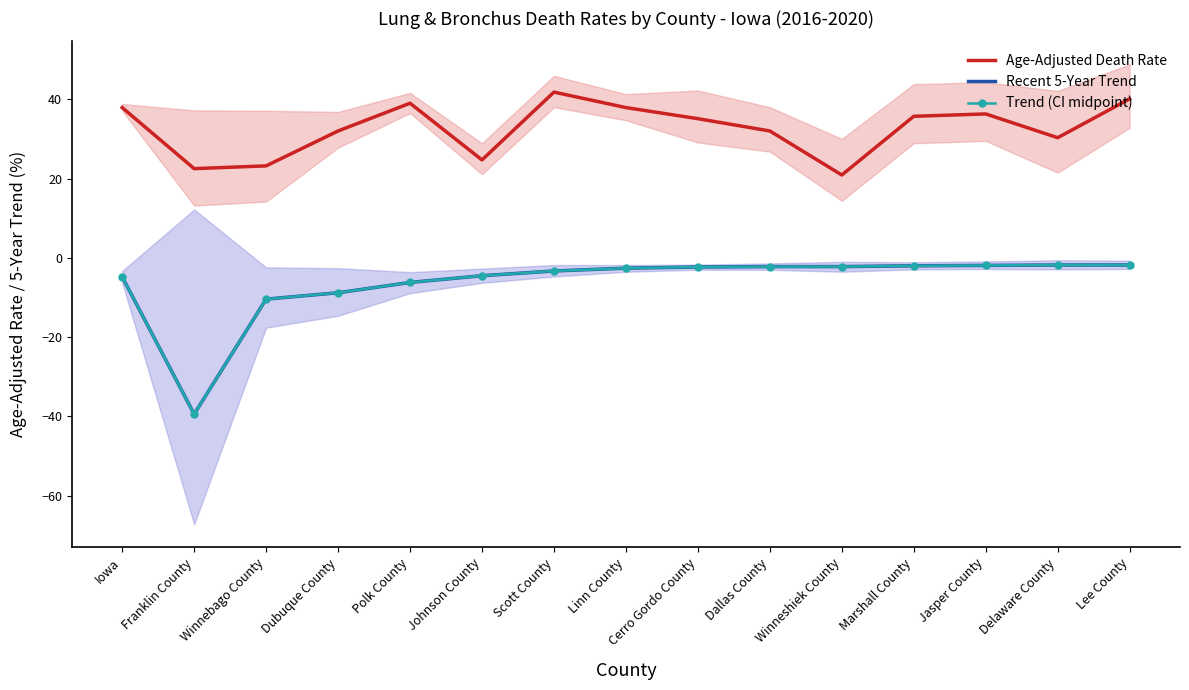

What are all the series names shown in the legend?

Age-Adjusted Death Rate, Recent 5-Year Trend, Trend (CI midpoint)